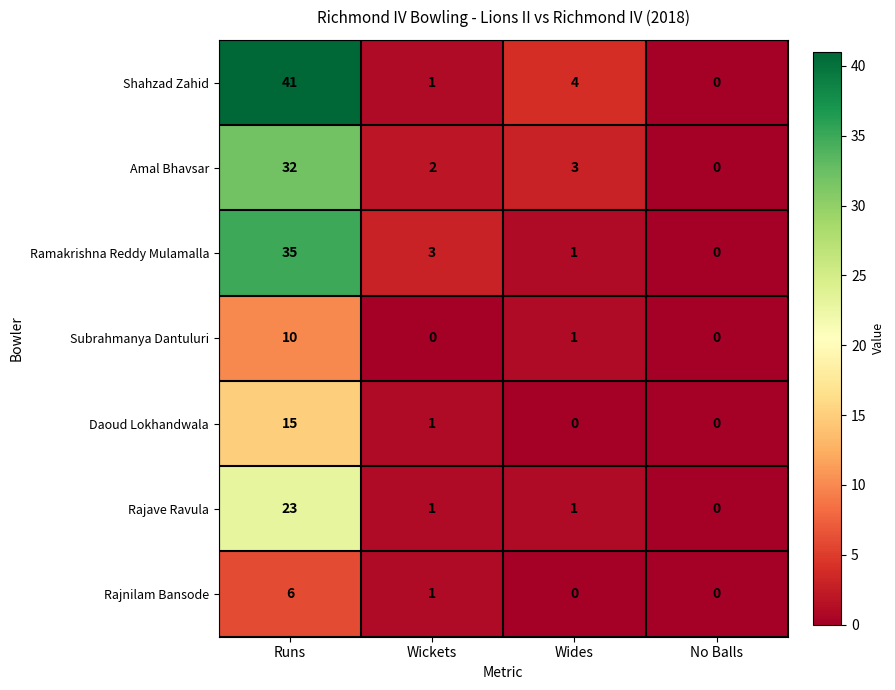

List the series in order of their peak value, lowest first.

Rajnilam Bansode, Subrahmanya Dantuluri, Daoud Lokhandwala, Rajave Ravula, Amal Bhavsar, Ramakrishna Reddy Mulamalla, Shahzad Zahid